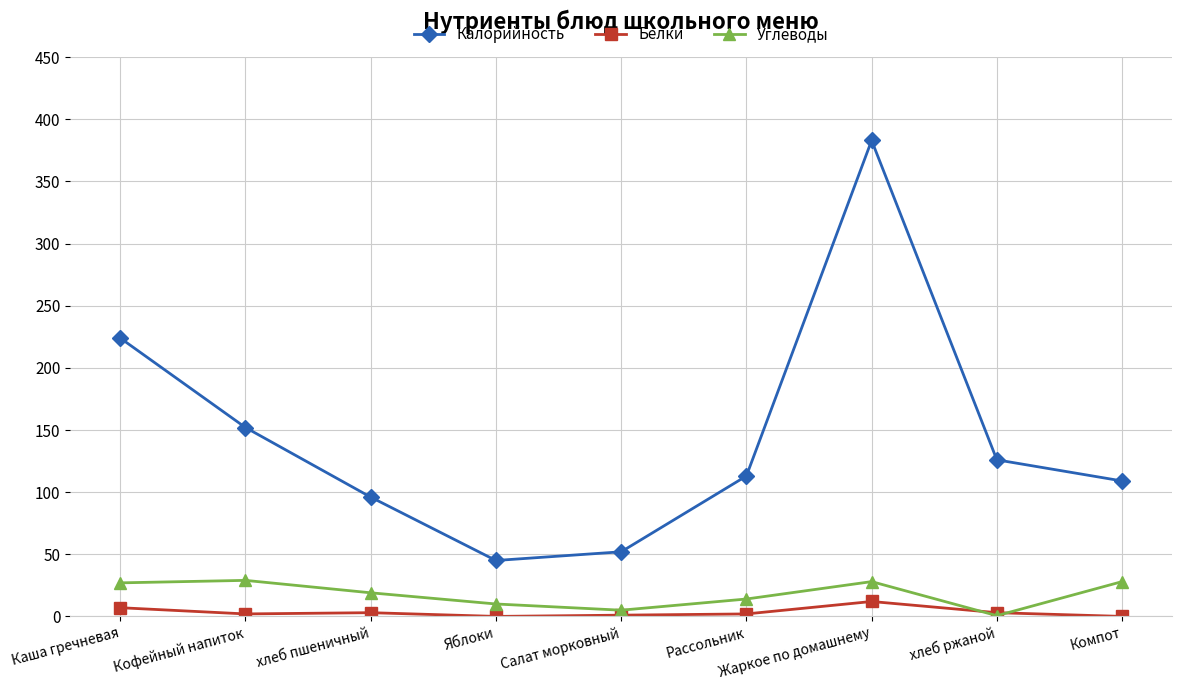

How many categories are shown in the chart?

9